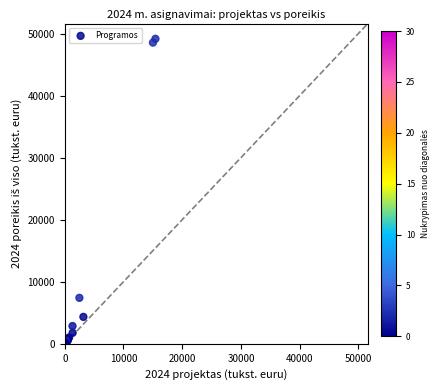

What Y value in the scatter plot is closest to 24578?

7405.7